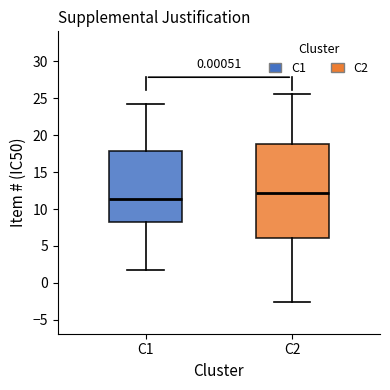

Which box has the highest median line?

C2